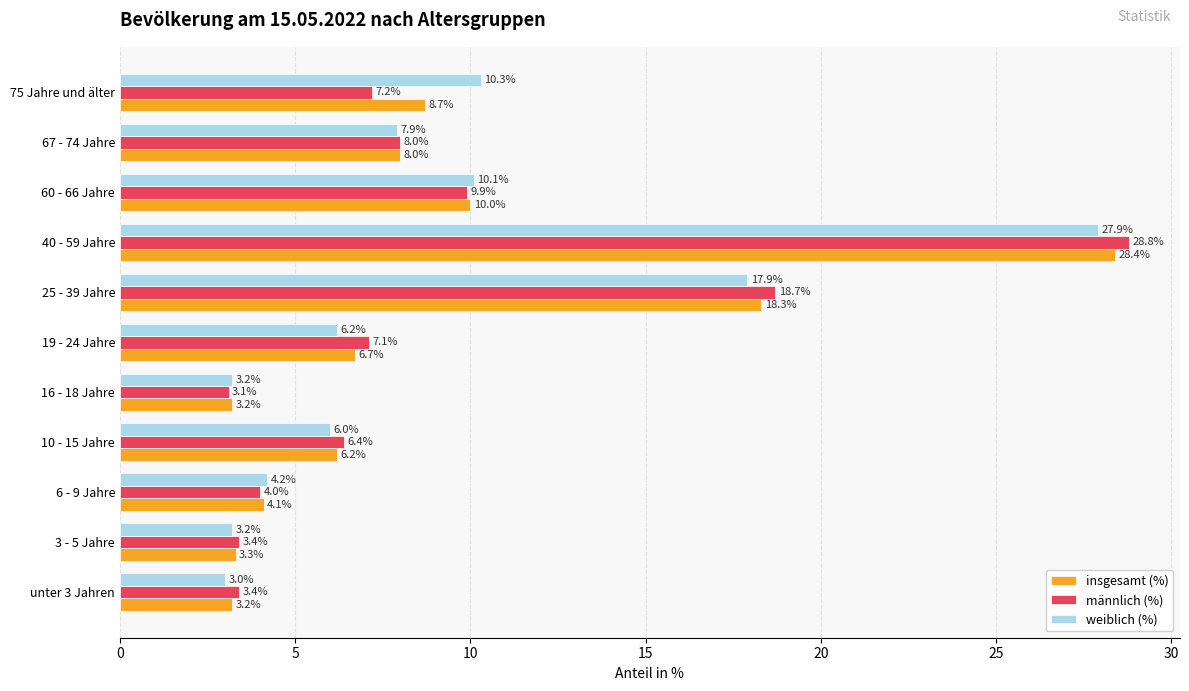

At which category is the sum across all series the highest?

40 - 59 Jahre